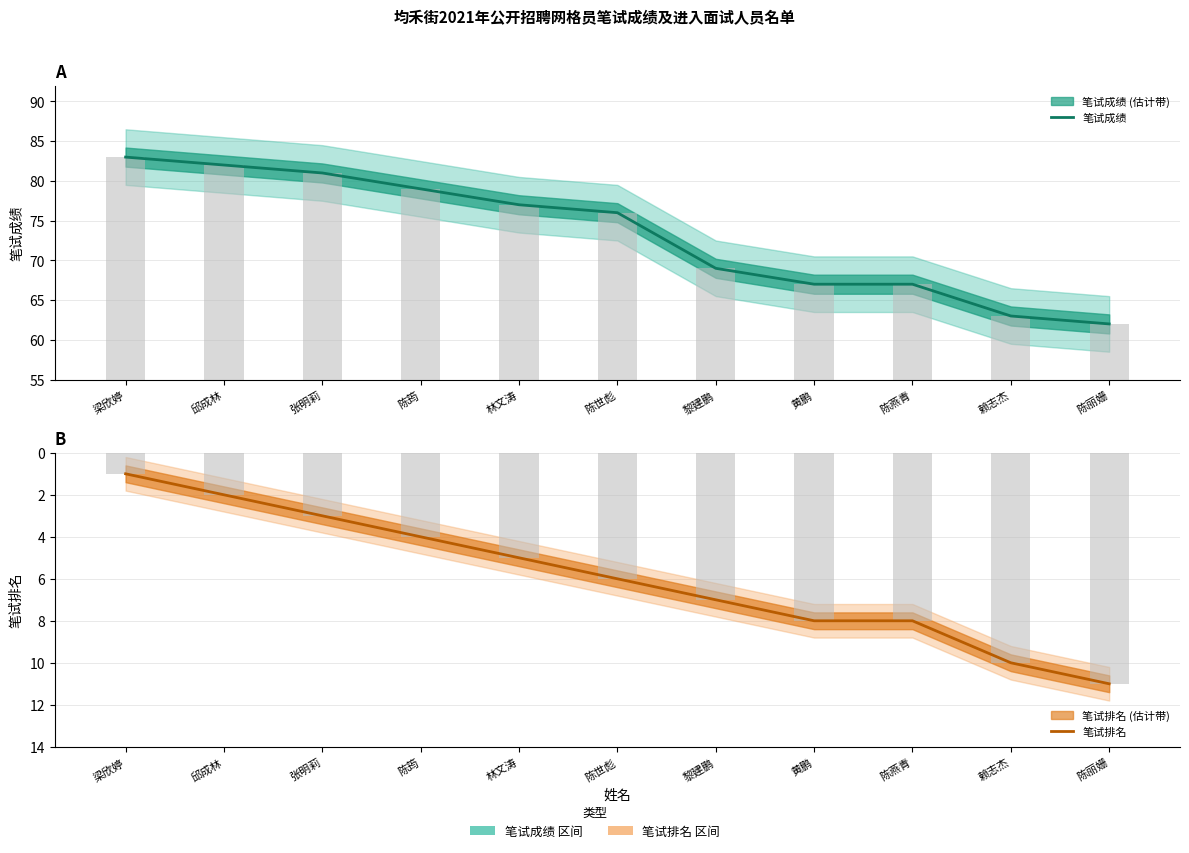

What is the average value of the 笔试成绩 series?

73